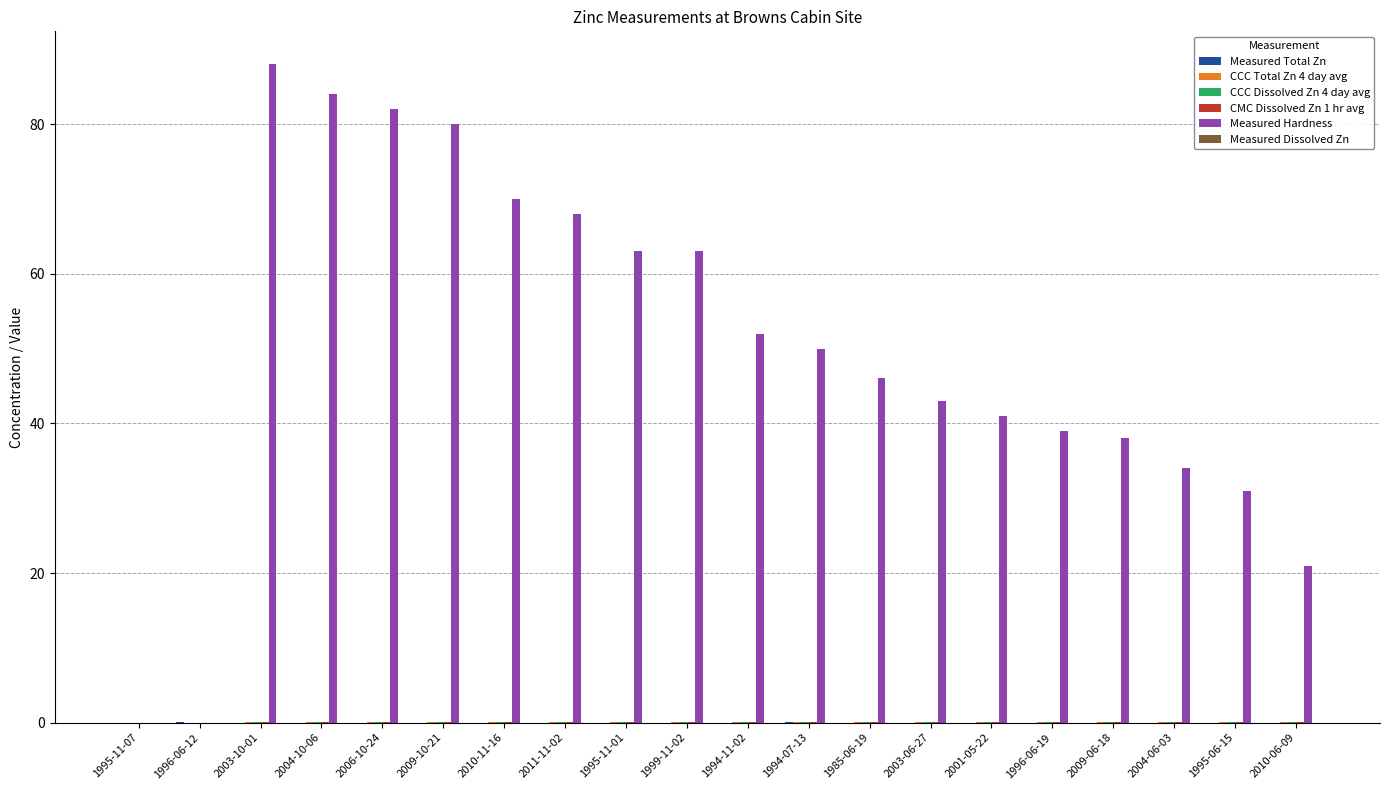

Which label corresponds to the largest value in the chart?

2003-10-01